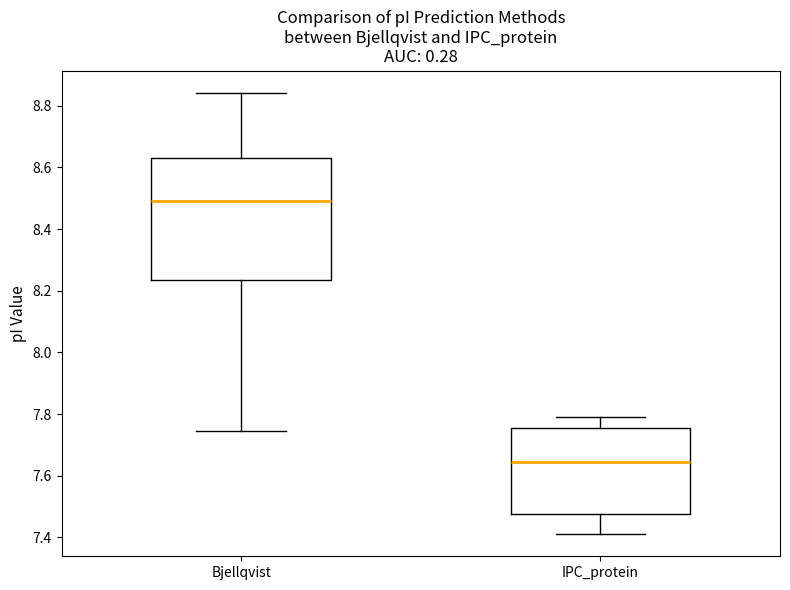

Comparing the boxes themselves (not the whiskers), which one is the tallest?

Bjellqvist